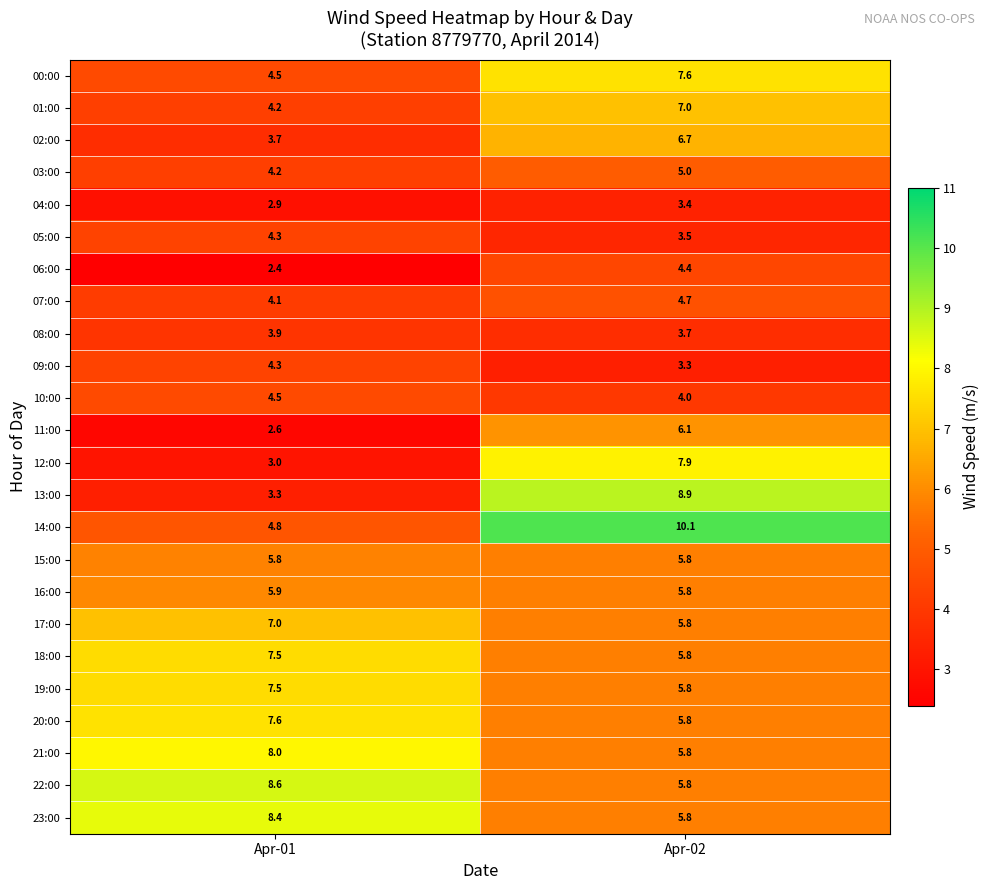

What is the difference between the 06:00 values at Apr-02 and Apr-01?

2.0